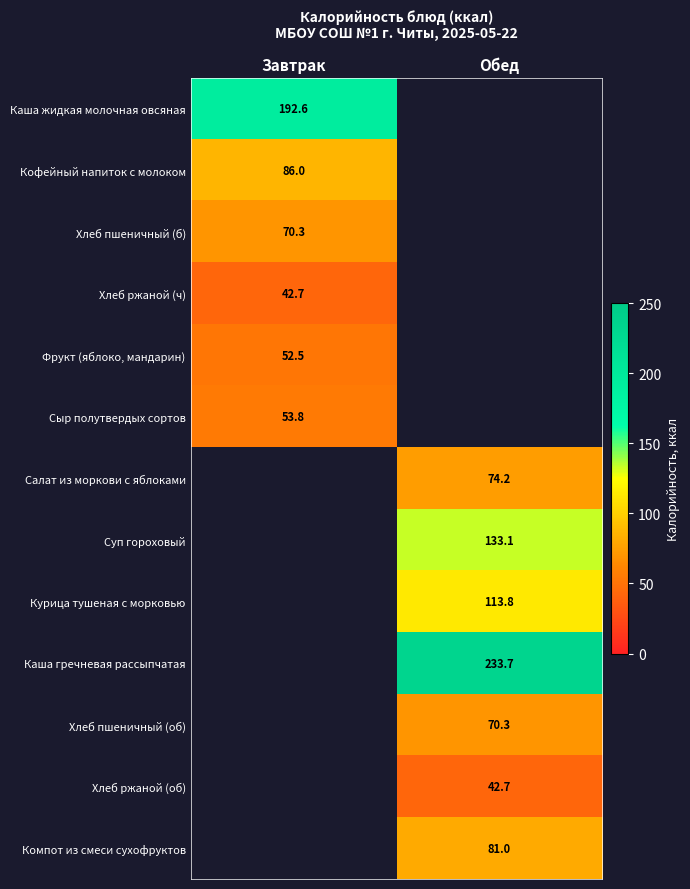

True or false: Хлеб пшеничный (об) has a value of 26.1 at Обед.

False